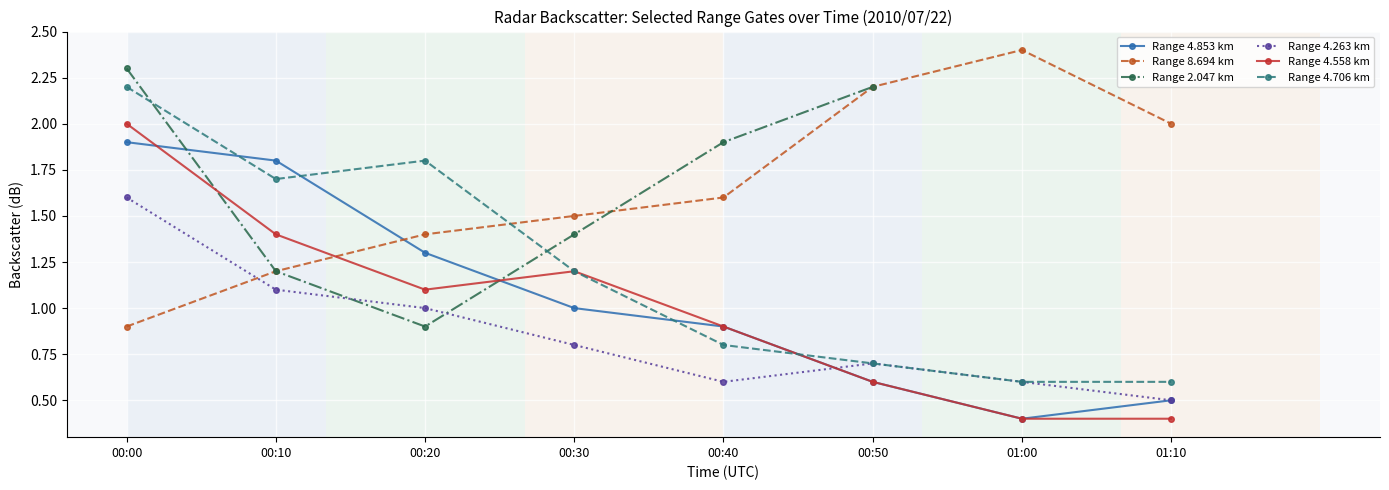

True or false: Range 4.706 km has a value of 1.2 at 00:30.

True